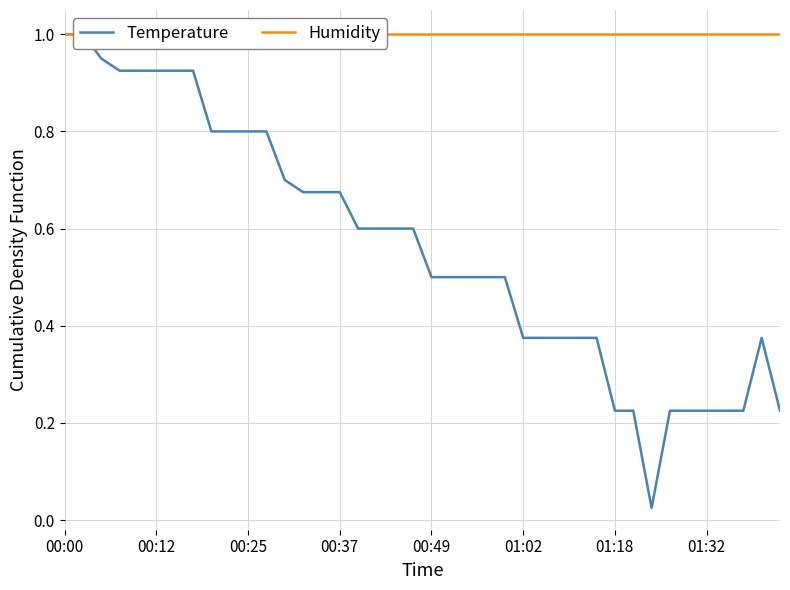

True or false: Humidity has more than 2 interior local peaks.

False